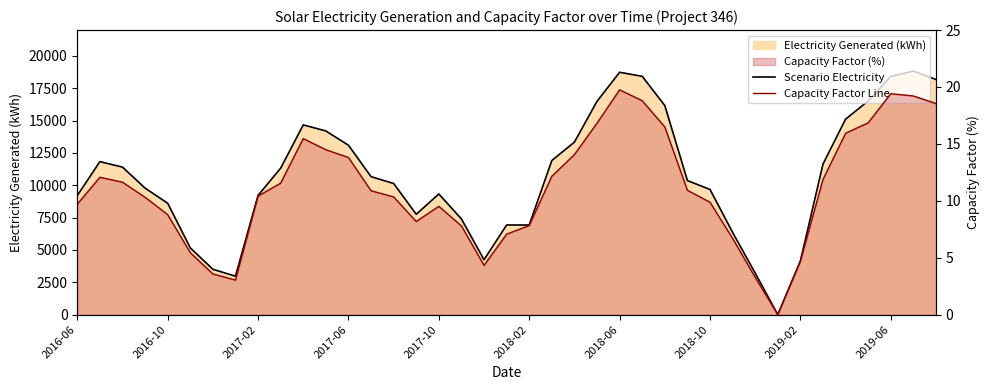

Which has a higher value, 21 or 38?

38